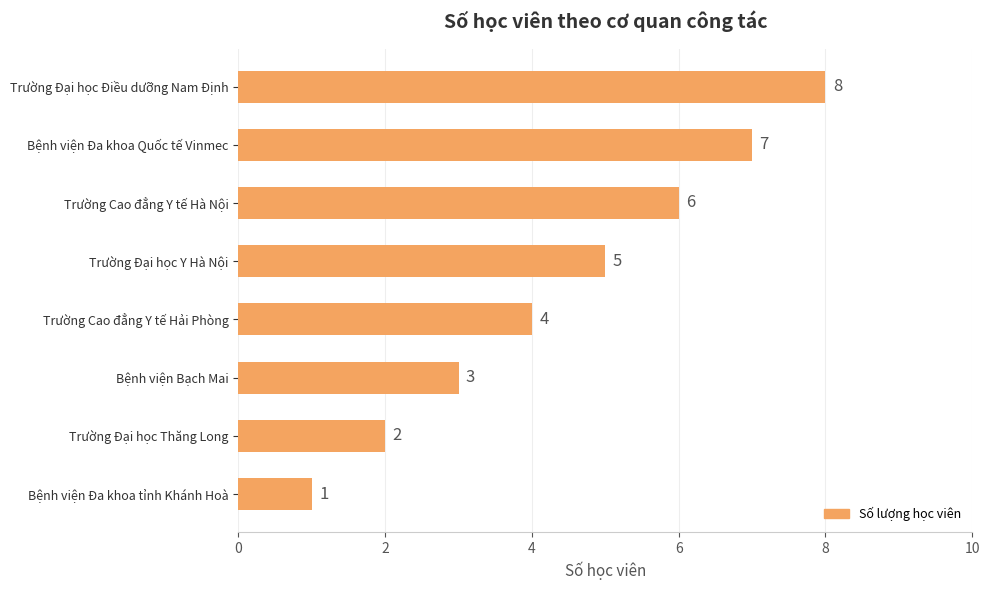

Reading bottom to top, list all the values displayed in this chart.

Bệnh viện Đa khoa tỉnh Khánh Hoà=1	Trường Đại học Thăng Long=2	Bệnh viện Bạch Mai=3	Trường Cao đẳng Y tế Hải Phòng=4	Trường Đại học Y Hà Nội=5	Trường Cao đẳng Y tế Hà Nội=6	Bệnh viện Đa khoa Quốc tế Vinmec=7	Trường Đại học Điều dưỡng Nam Định=8